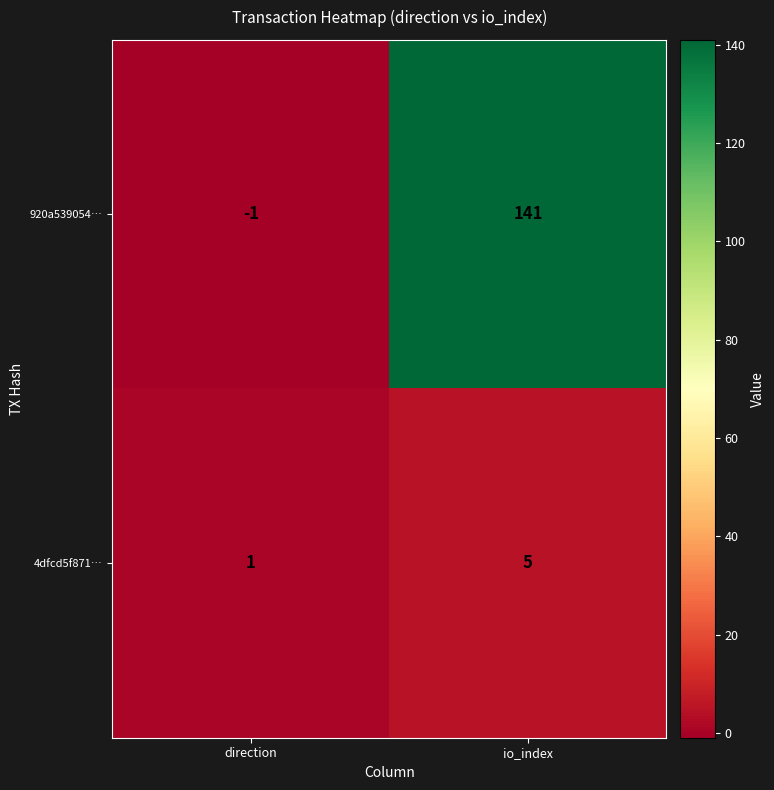

Which series has the largest range (max minus min)?

920a539054…